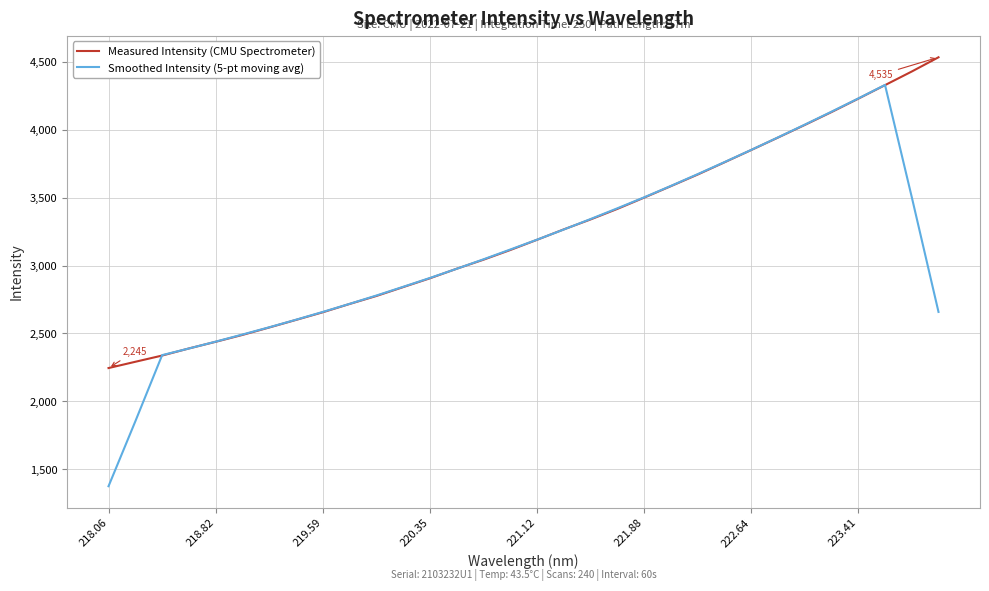

What is the smallest value displayed?

1374.9